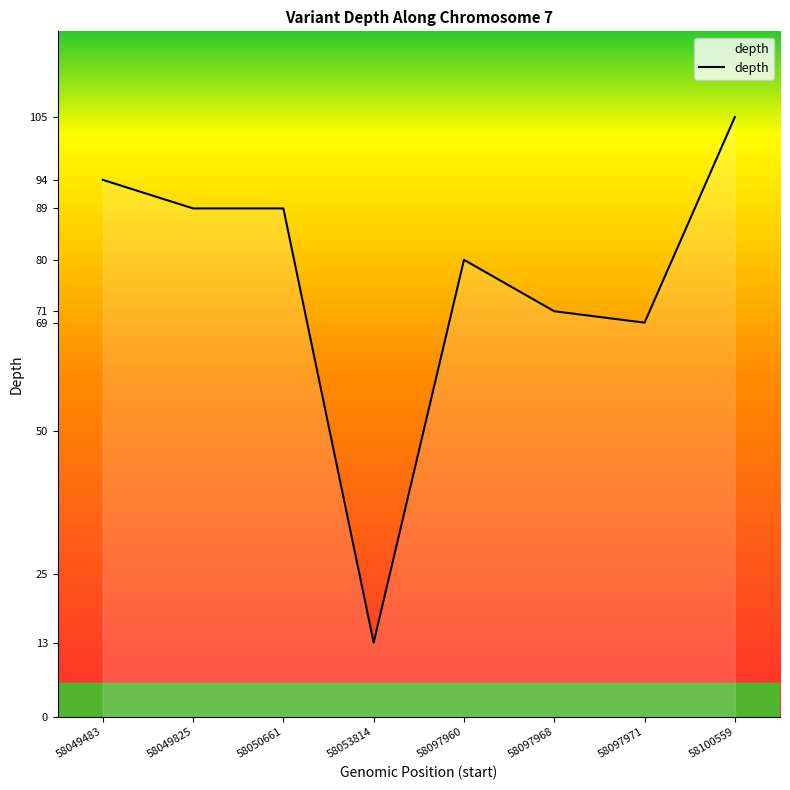

Which category has the lowest value across all series?

58053814